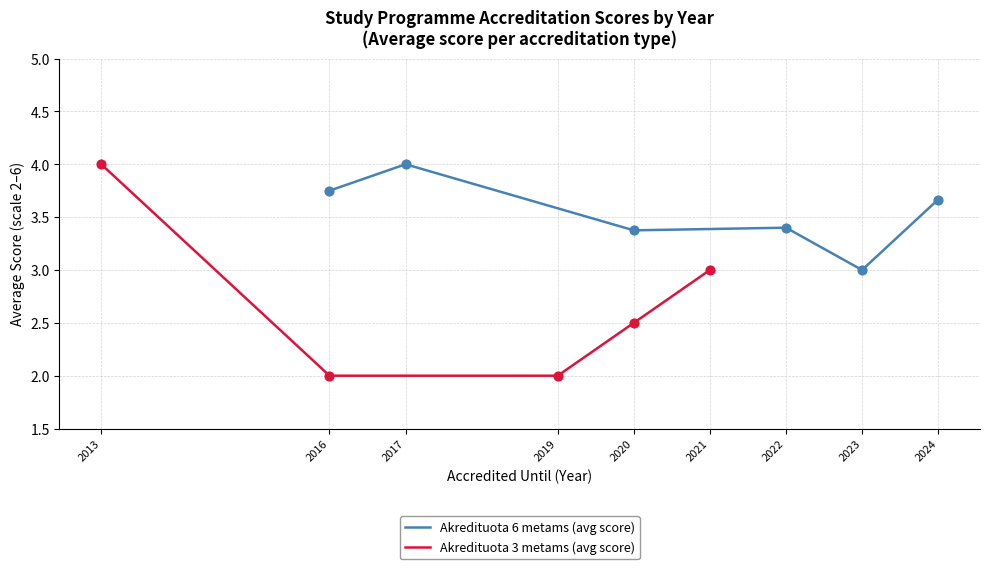

What are all the series names shown in the legend?

Akredituota 6 metams, Akredituota 3 metams